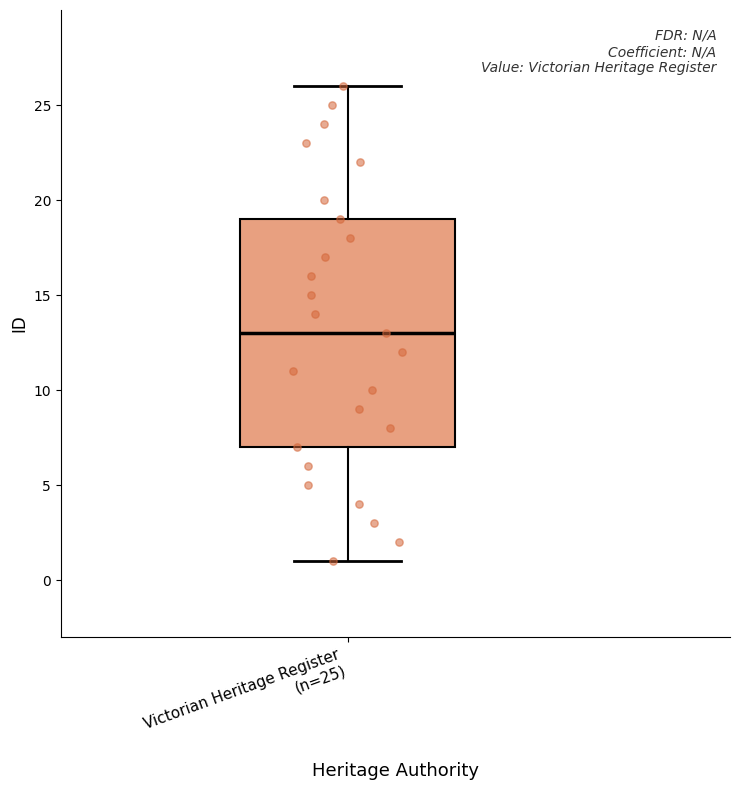

Transcribe this box plot: give where the median line is, the range the box spans, and where the two whiskers end, as read against the y-axis. The values are not printed on the chart, so give them approximately, as read against the axis.

median 13, box 7 to 19, whiskers 1 to 26